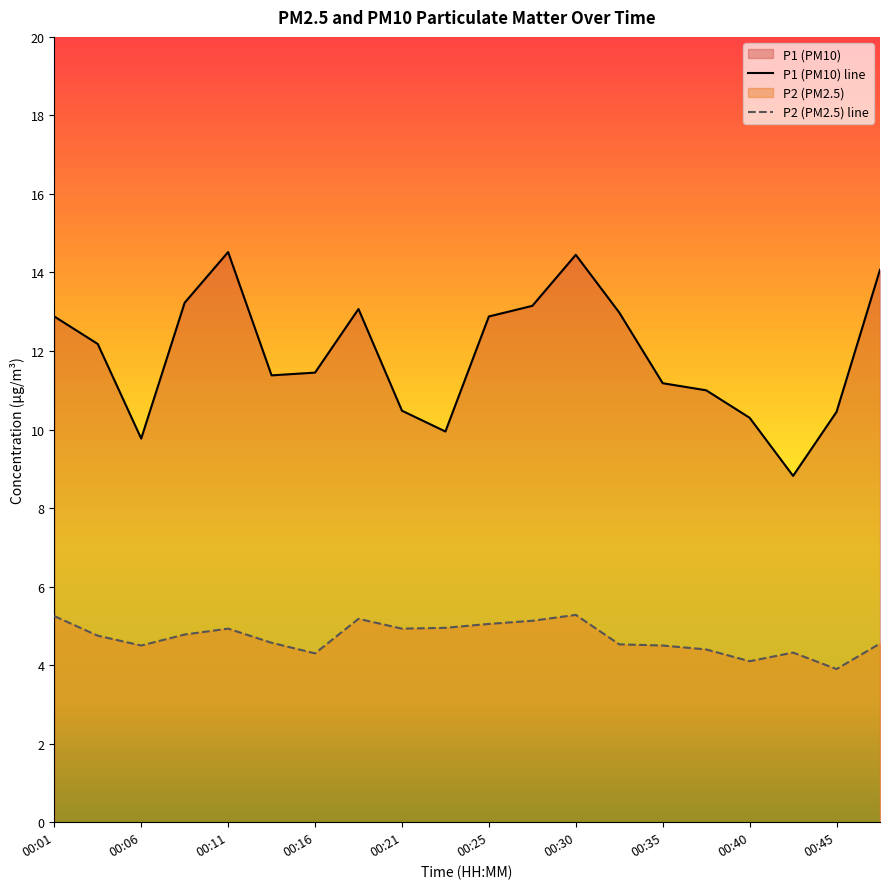

Where does the P2 series first go above 4?

00:01